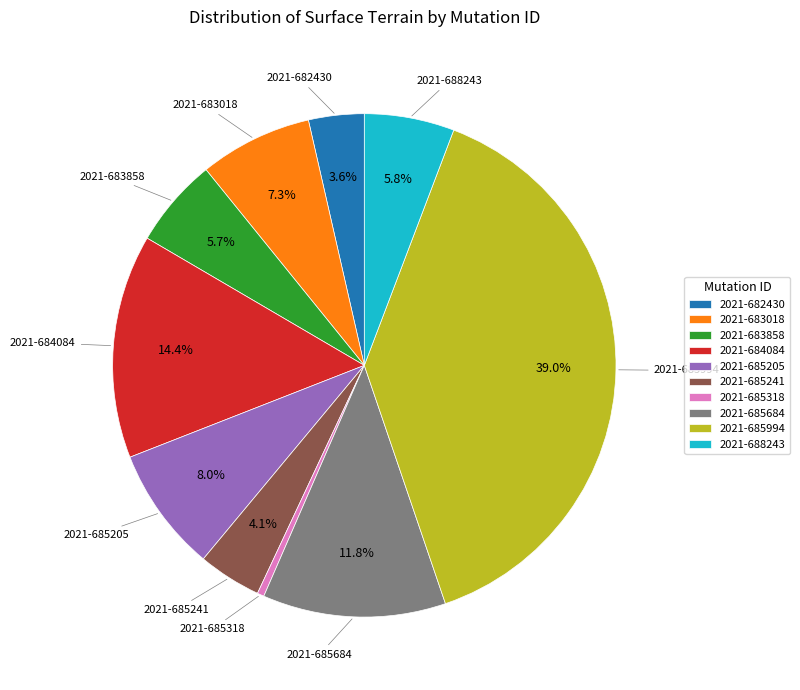

How many segments does this pie chart have?

10